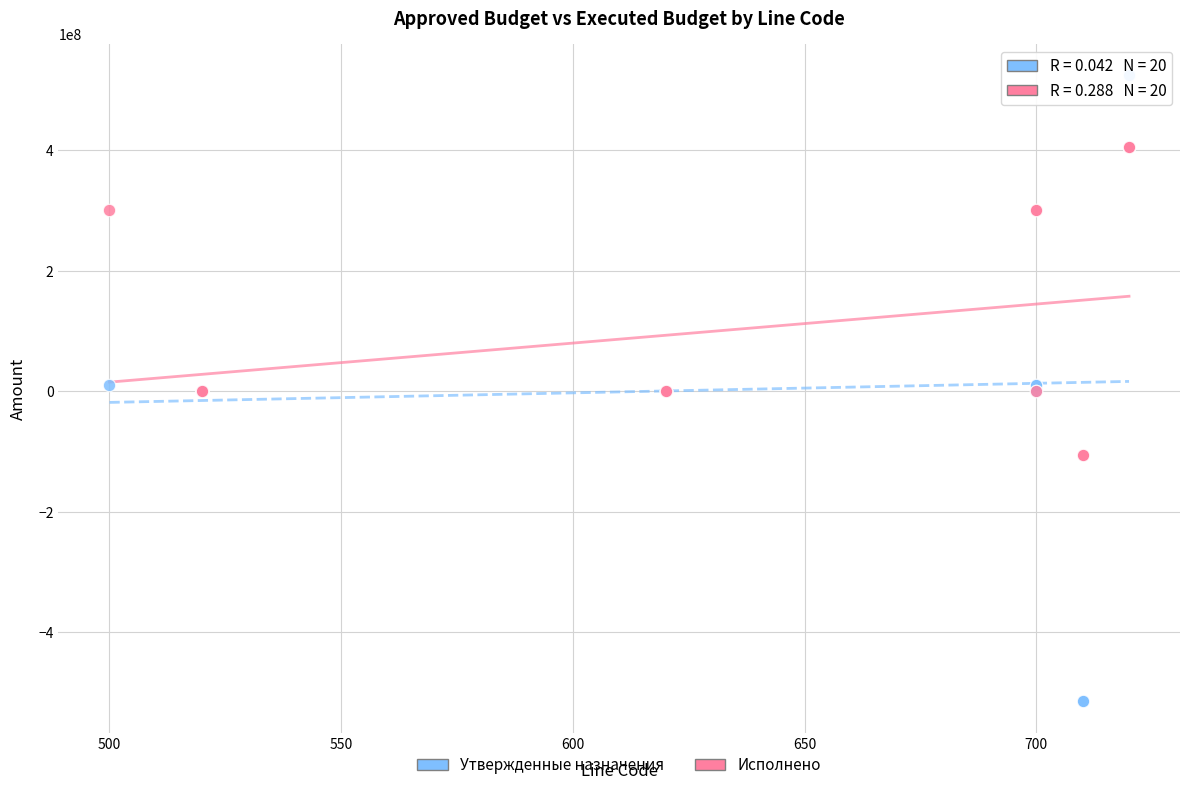

Which series has the largest Y range (max minus min)?

Утвержденные назначения